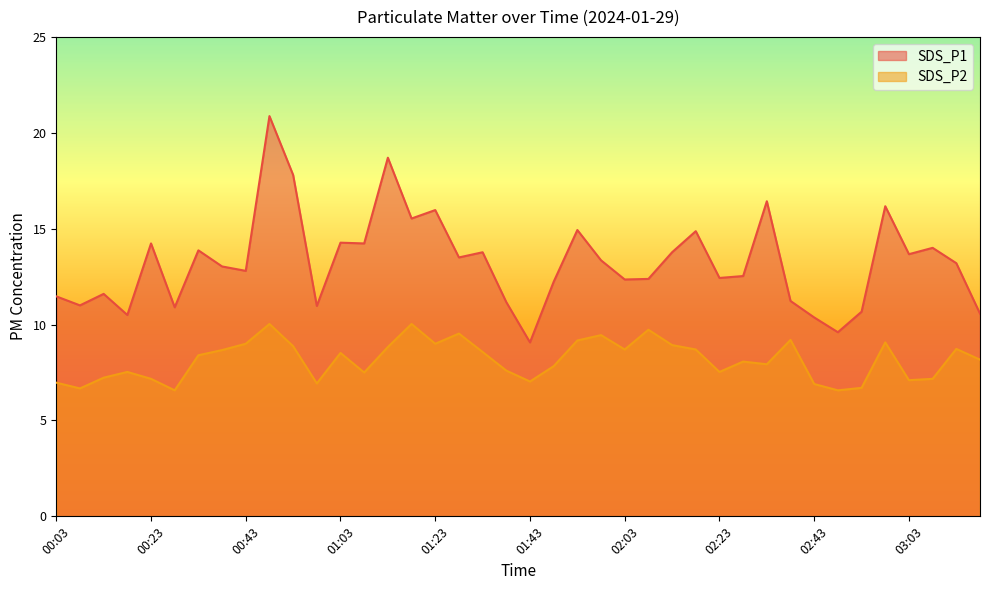

What is the difference between the SDS_P2 values at 01:03 and 01:48?

0.7